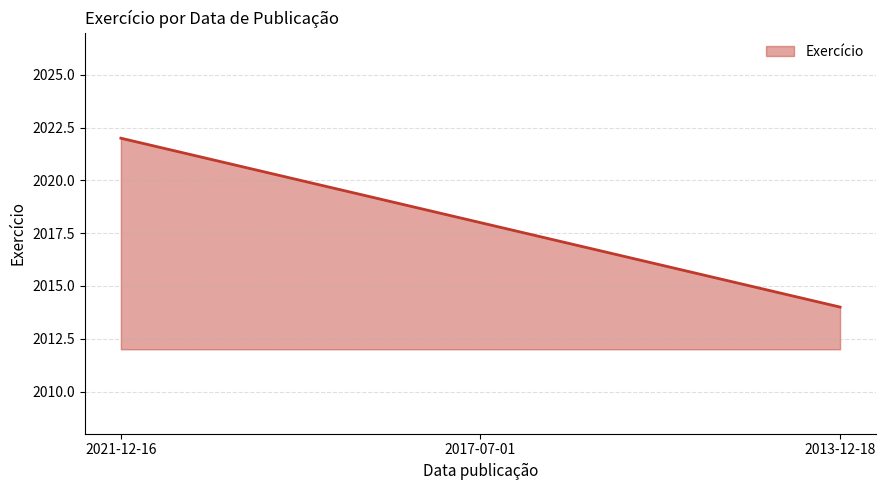

Which has a higher value, 2017-07-01 or 2021-12-16?

2021-12-16